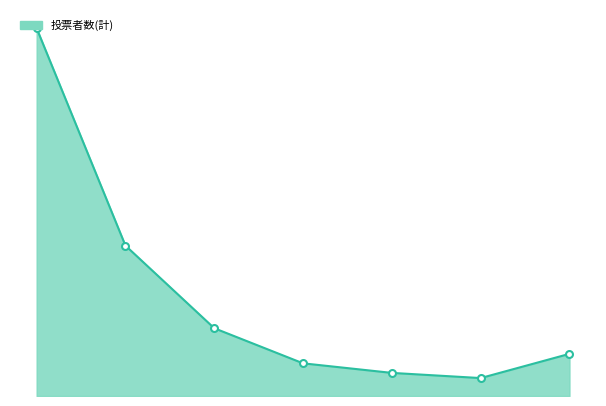

Does the chart display data point markers on the line(s)?

No